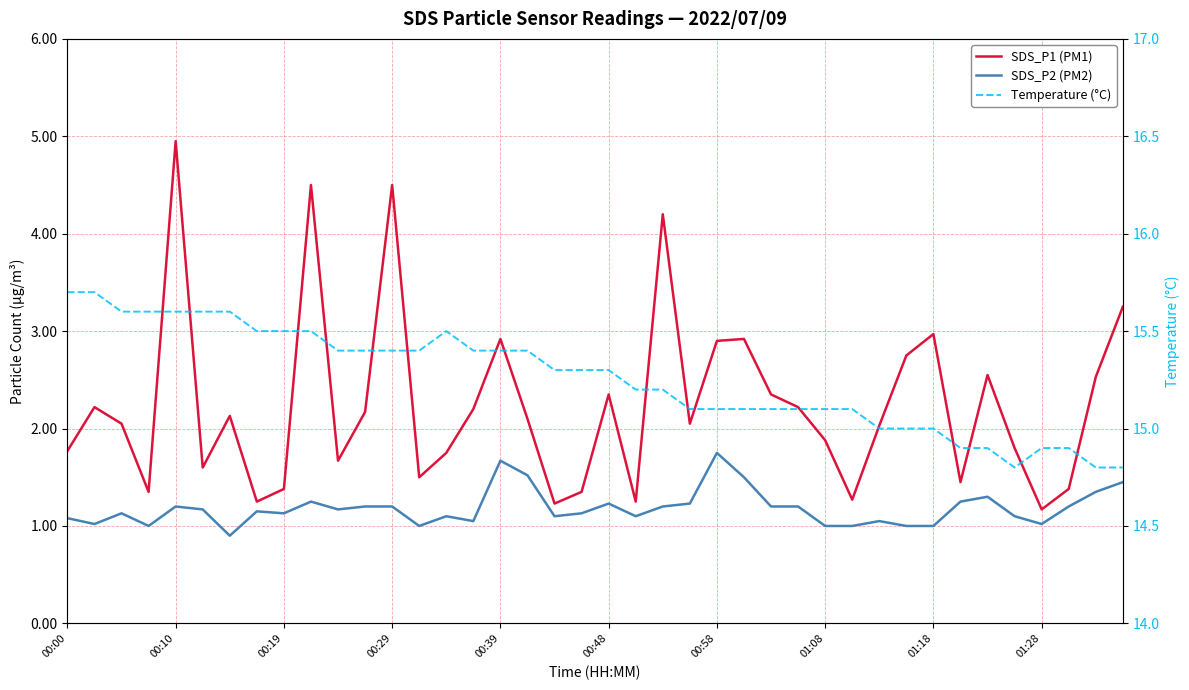

Between 34 and 31, which is larger?

31